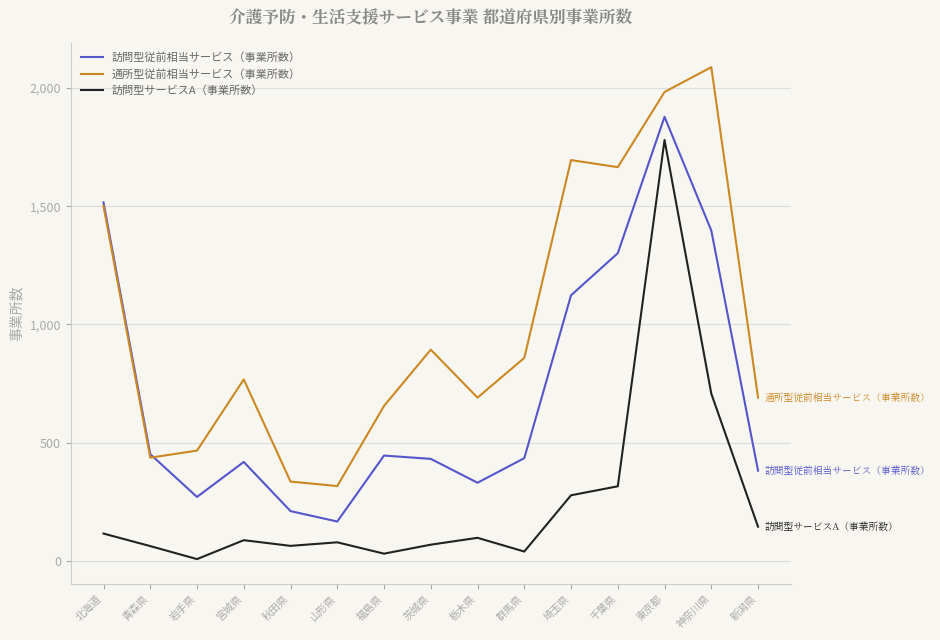

Rank the series by their average value, from lowest to highest.

訪問型サービスA（事業所数）, 訪問型従前相当サービス（事業所数）, 通所型従前相当サービス（事業所数）